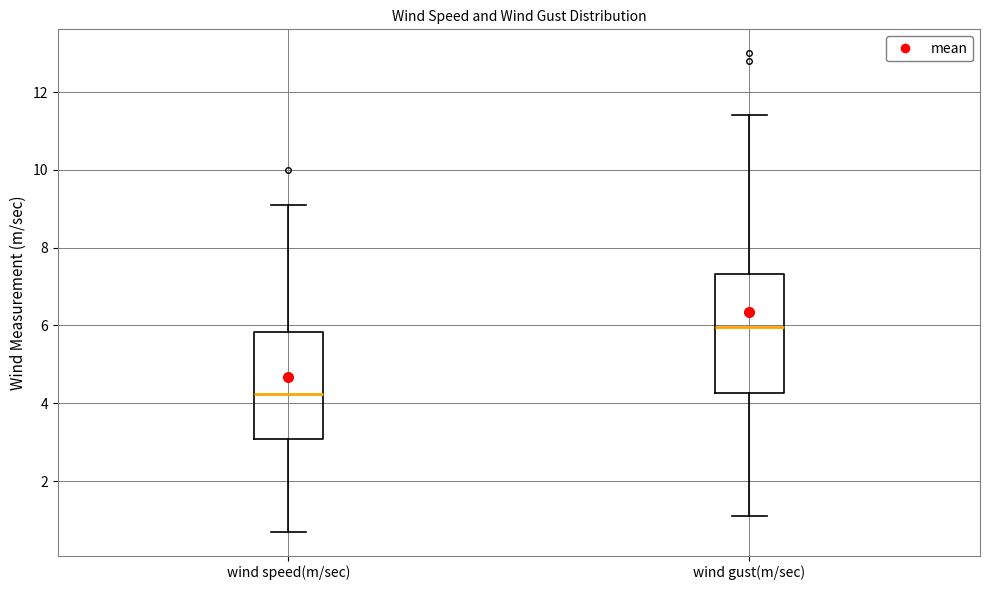

Which box's median line is the lowest?

wind speed(m/sec)